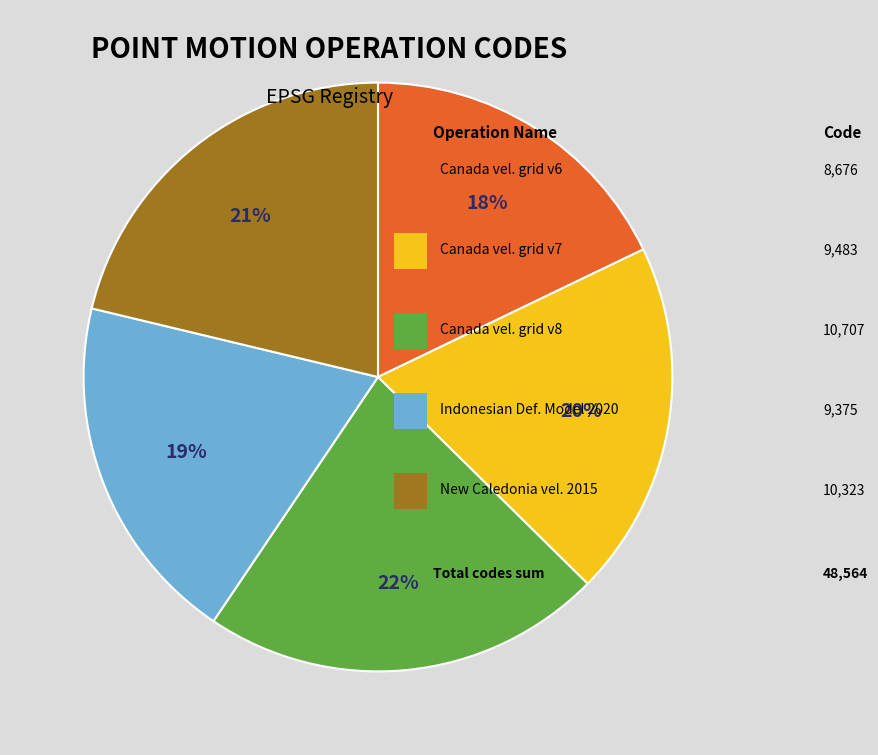

Is there any slice that represents more than half of the pie?

No